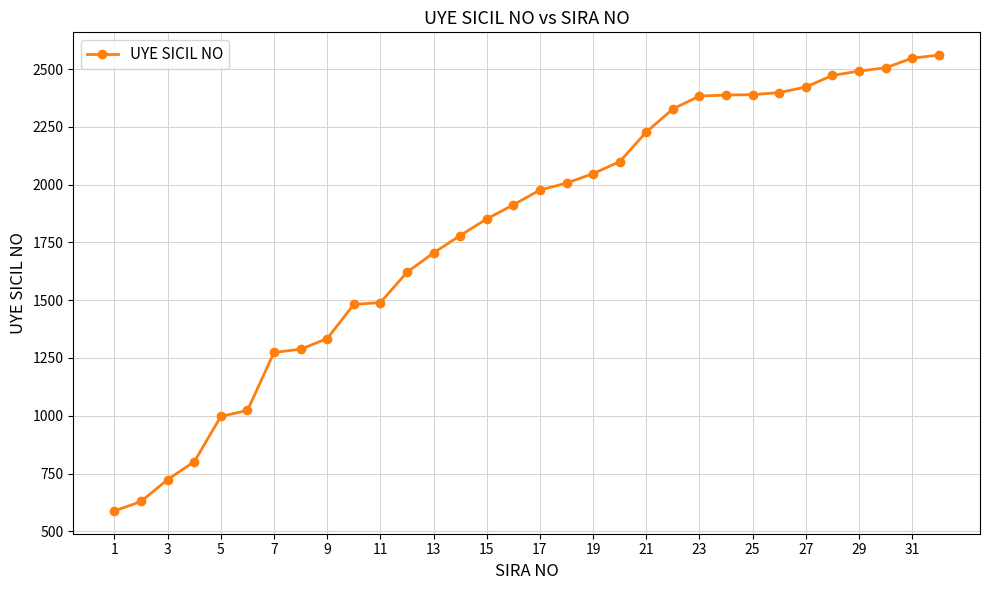

What is the difference between the maximum and minimum values?

1973